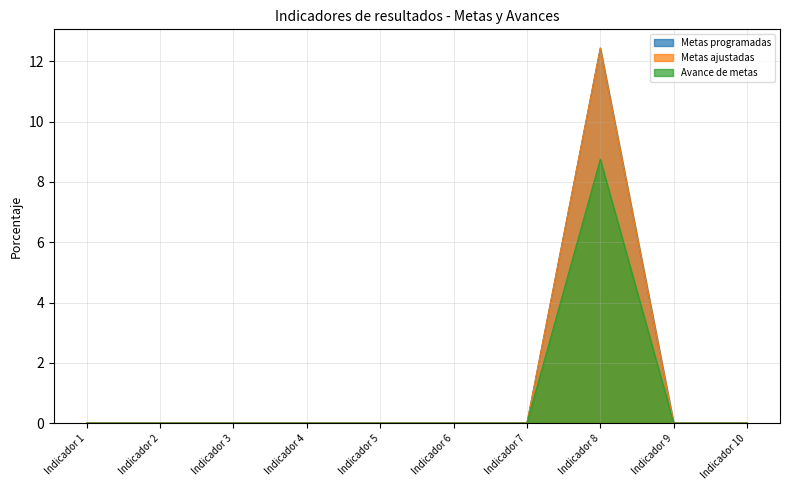

Which has a higher value, Indicador 8 or Indicador 9?

Indicador 8